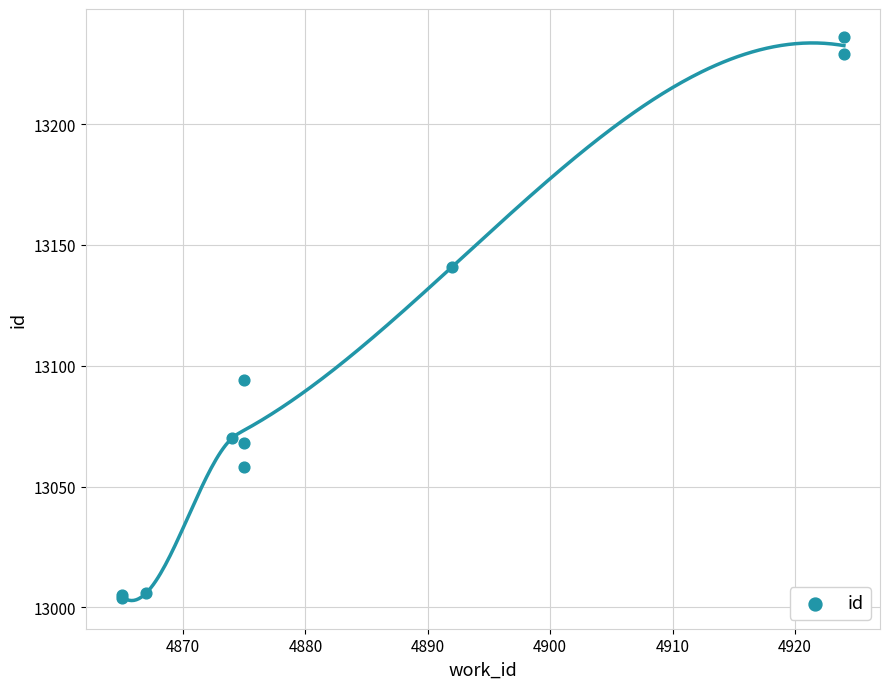

What Y value in the scatter plot is closest to 13120?

13141